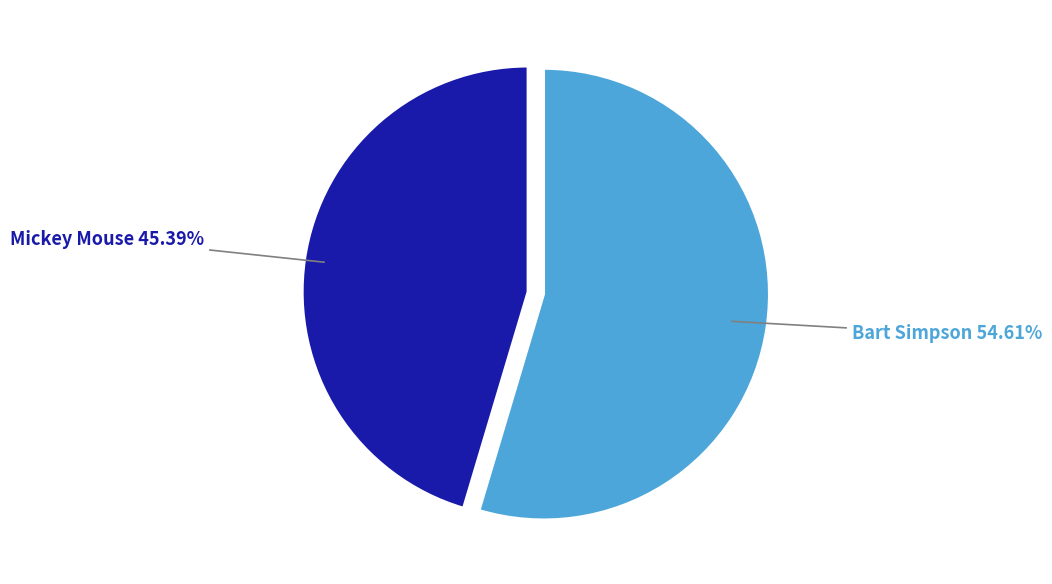

Does Bart Simpson represent more than half of the total?

Yes